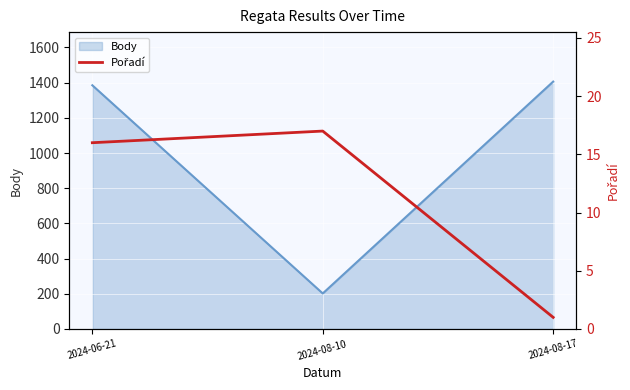

The value of Body at 2024-06-21 is 1385. True or false?

True